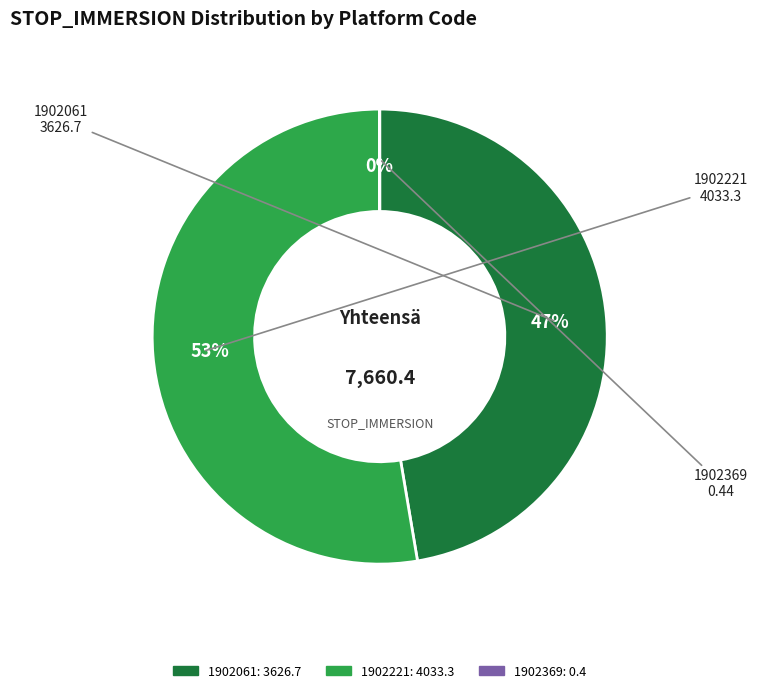

To the nearest percent, what is the average slice percentage?

33%